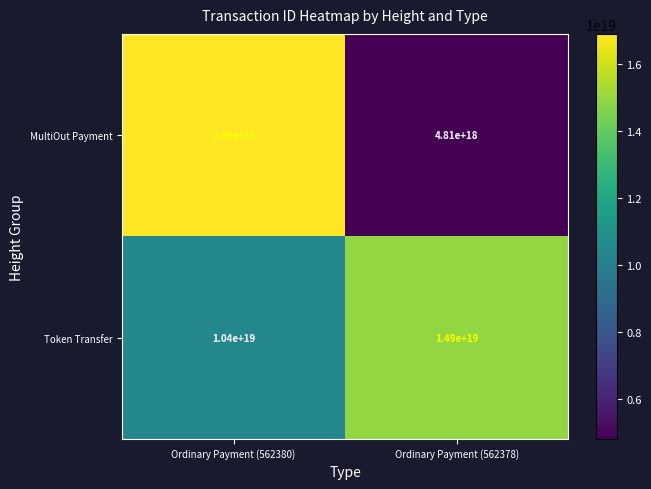

Which series has the largest total across all categories?

Token Transfer